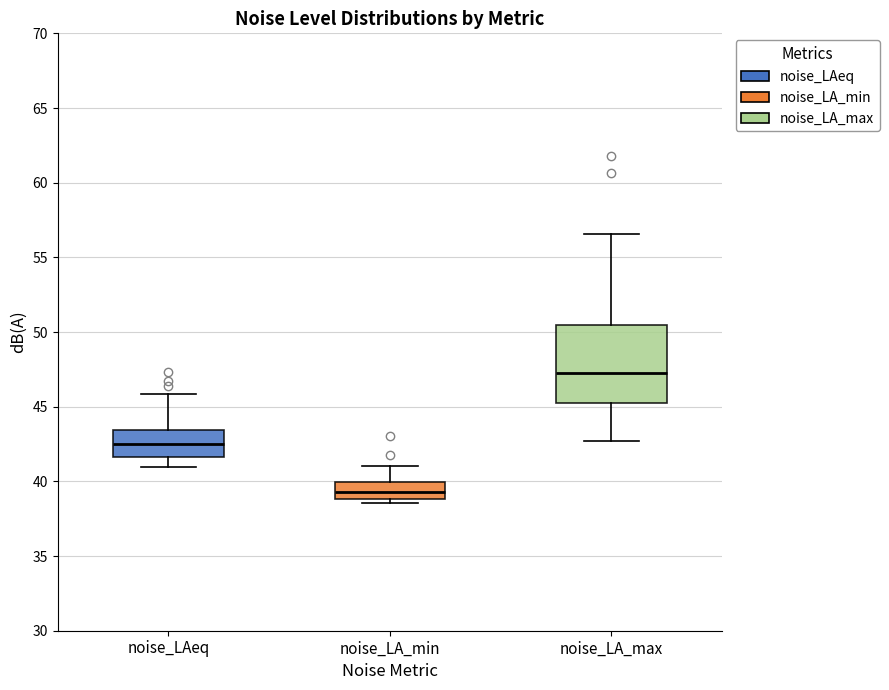

Reading left to right, transcribe this box plot: for each box, give where its median line is, the range the box spans, and where its two whiskers end, as read against the y-axis. The values are not printed on the chart, so give them approximately, as read against the axis.

noise_LAeq: median 42.5, box 41.5 to 43.5, whiskers 41.0 to 46.0
noise_LA_min: median 39.5, box 39.0 to 40.0, whiskers 38.5 to 41.0
noise_LA_max: median 47.5, box 45.5 to 50.5, whiskers 42.5 to 56.5